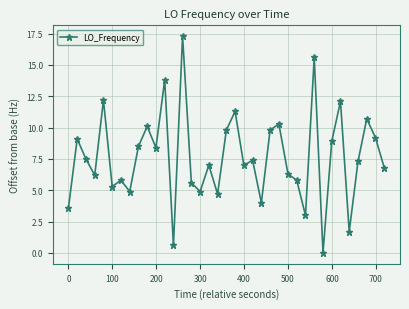

How many points are lower than both their immediate neighbors (excluding endpoints)?

12